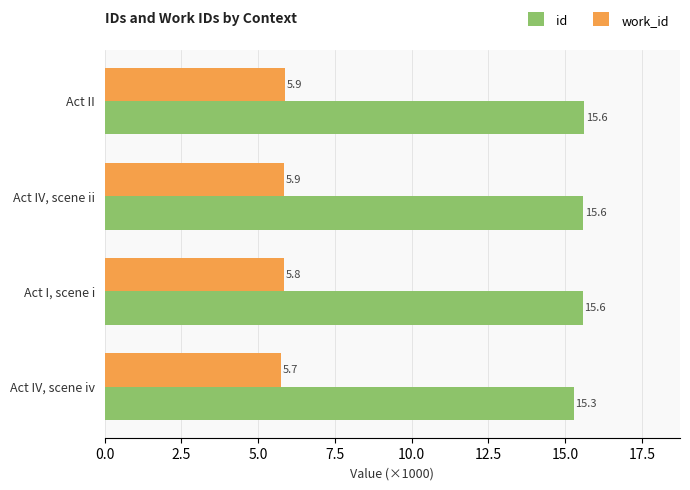

True or false: work_id has a value of 5.9 at Act IV, scene ii.

True